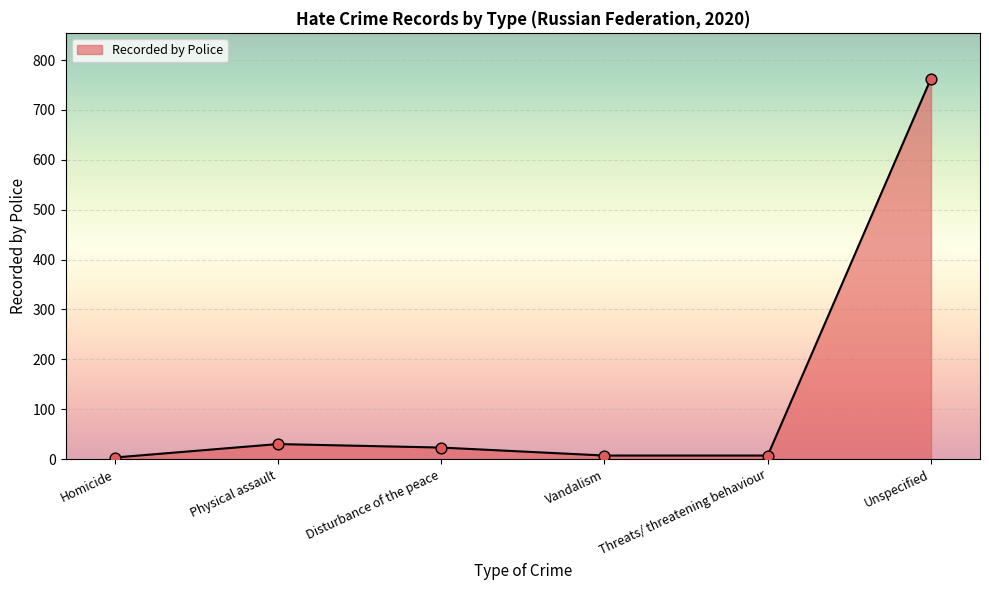

What is the change in value from Homicide to Threats/ threatening behaviour?

+4